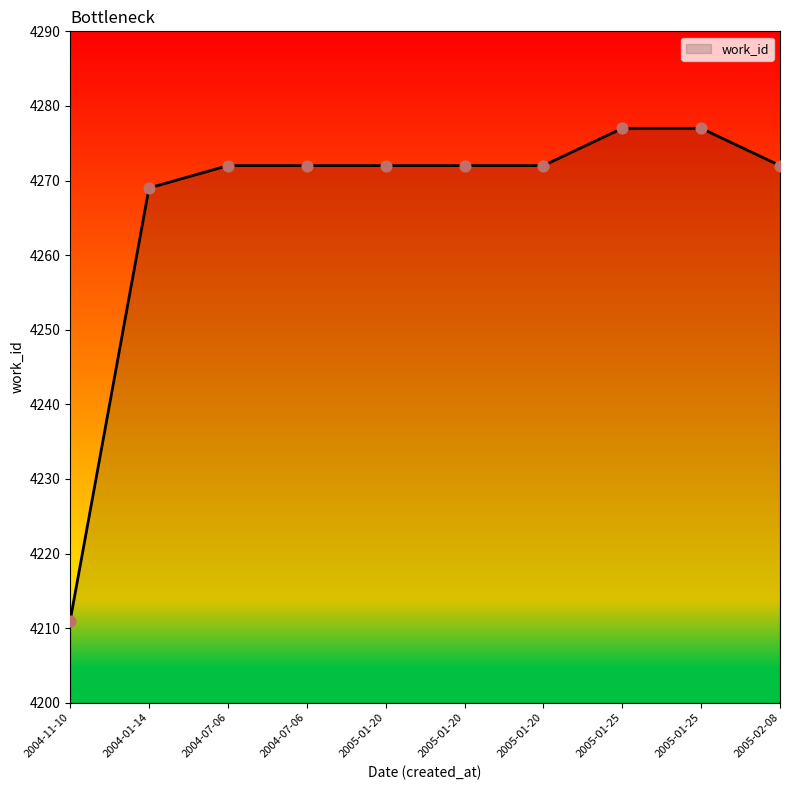

Between 2004-11-10 and 2005-01-25, which is larger?

2005-01-25